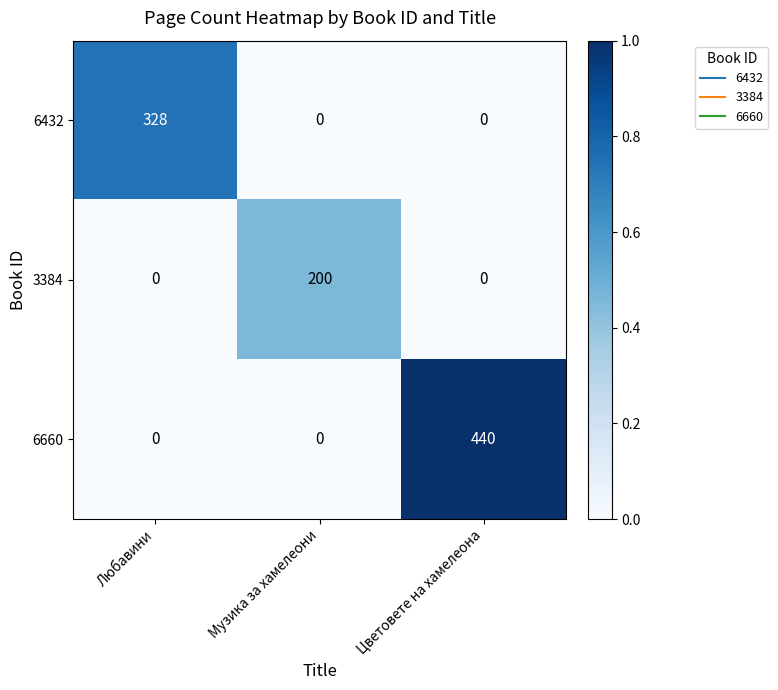

Between Любавини and Музика за хамелеони, which series saw the biggest shift?

6432